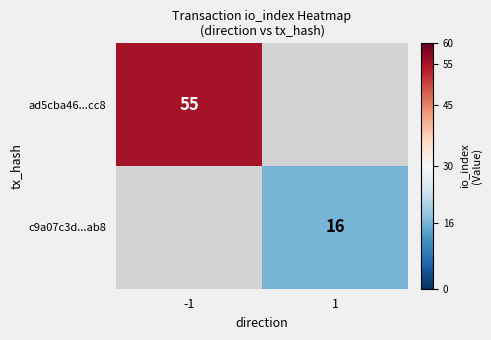

The ad5cba46...cc8 series shows 55 at -1. True or false?

True